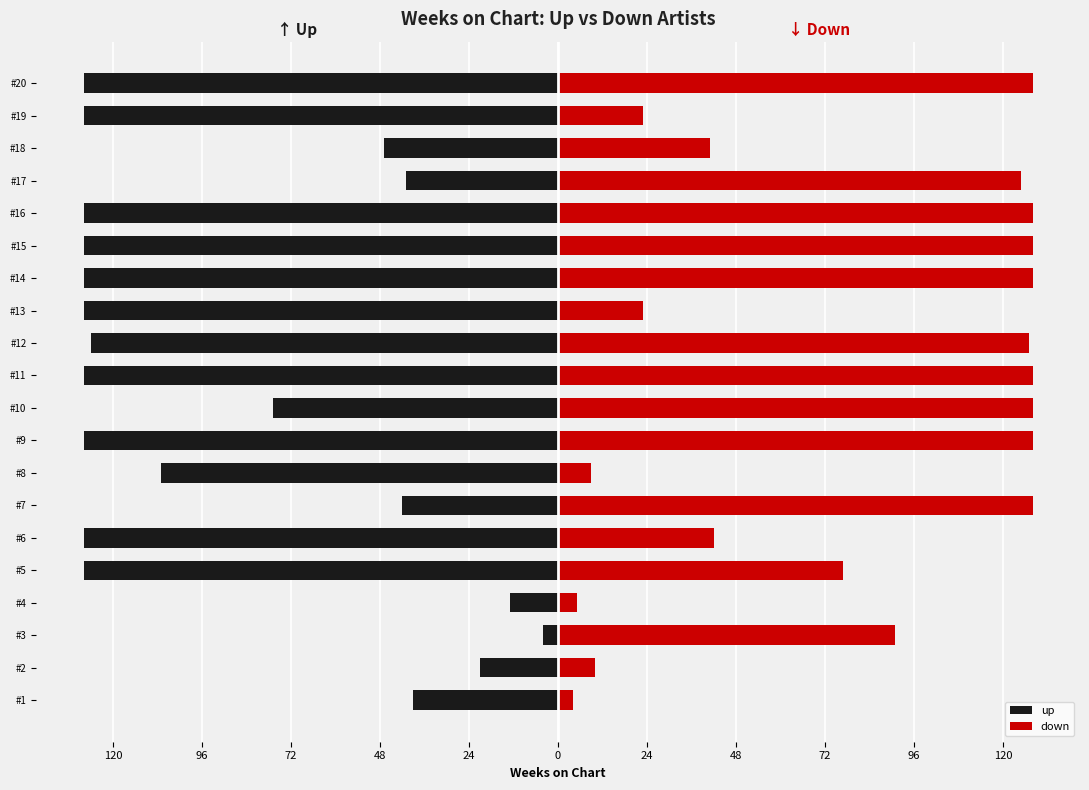

At how many categories does at least one series exceed -98?

20